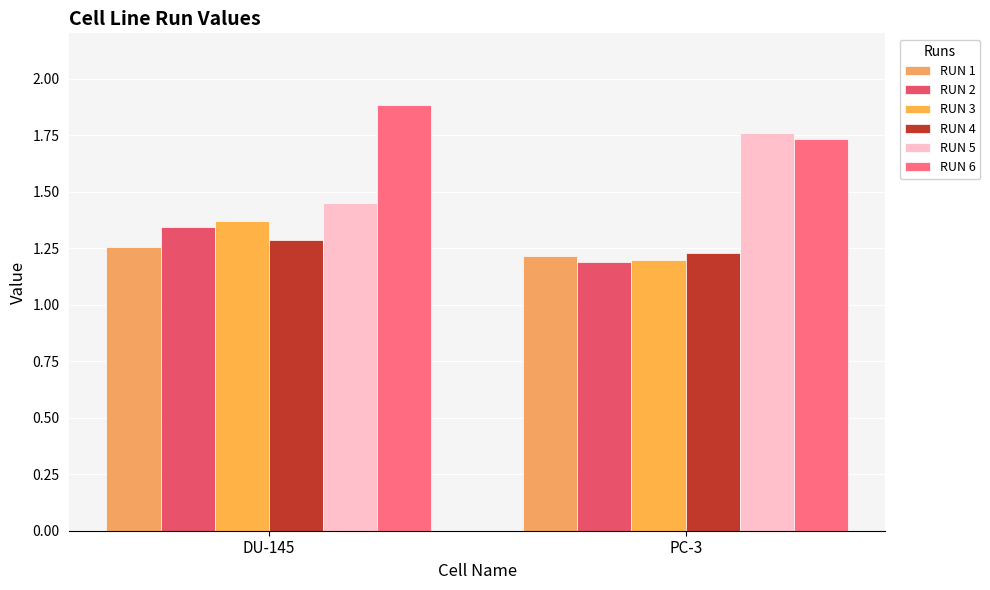

How many groups of bars are there?

2